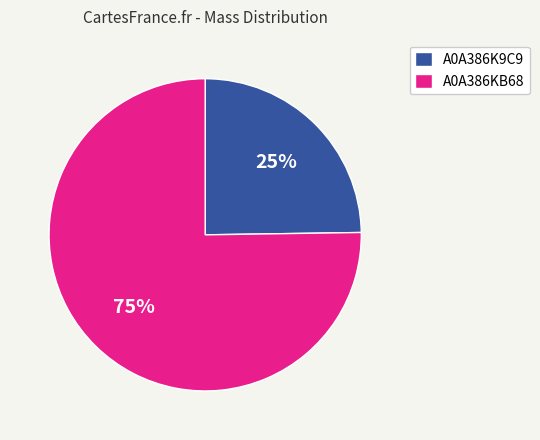

The A0A386KB68 slice represents 66% of the pie. True or false?

False